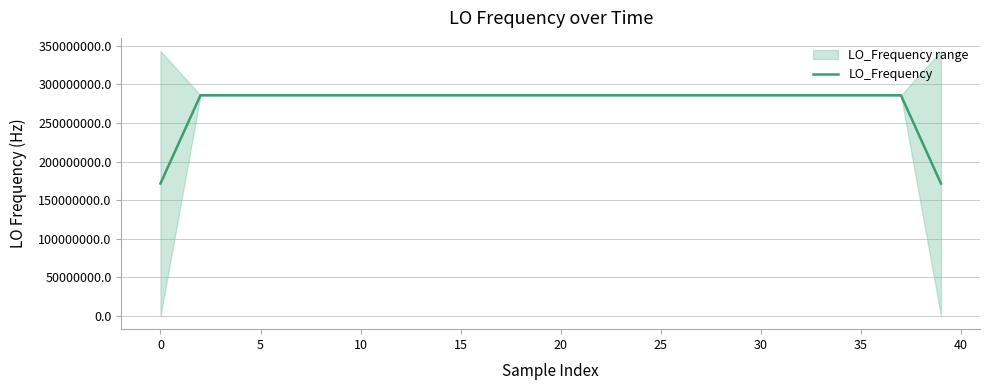

The value of LO_Frequency at 35 is 286047000.3. True or false?

True